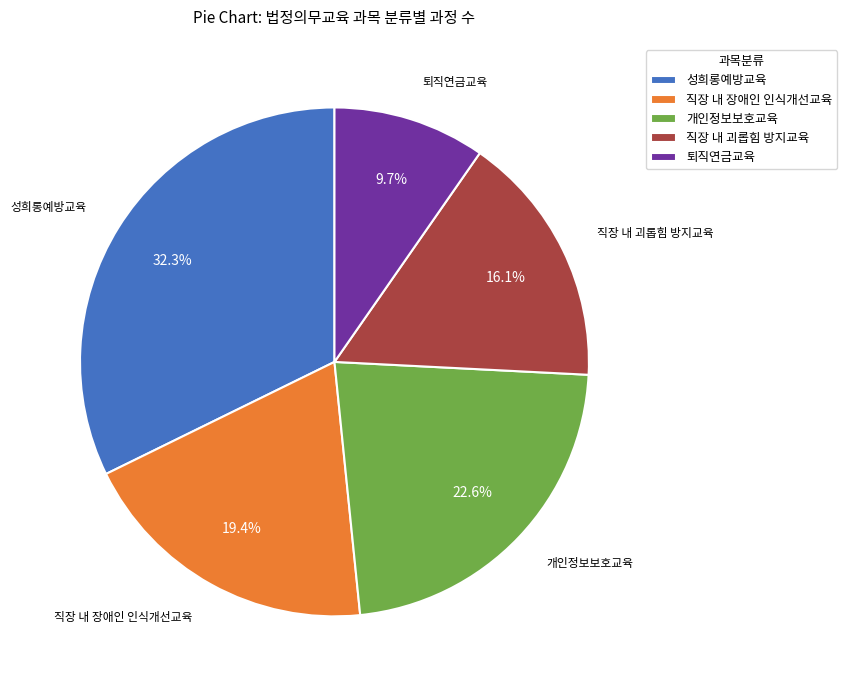

Approximately how many times larger is the value at 개인정보보호교육 compared to 성희롱예방교육?

0.7